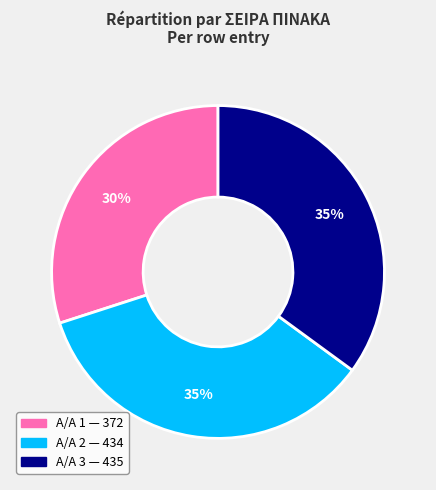

Is there any slice that represents more than half of the pie?

No